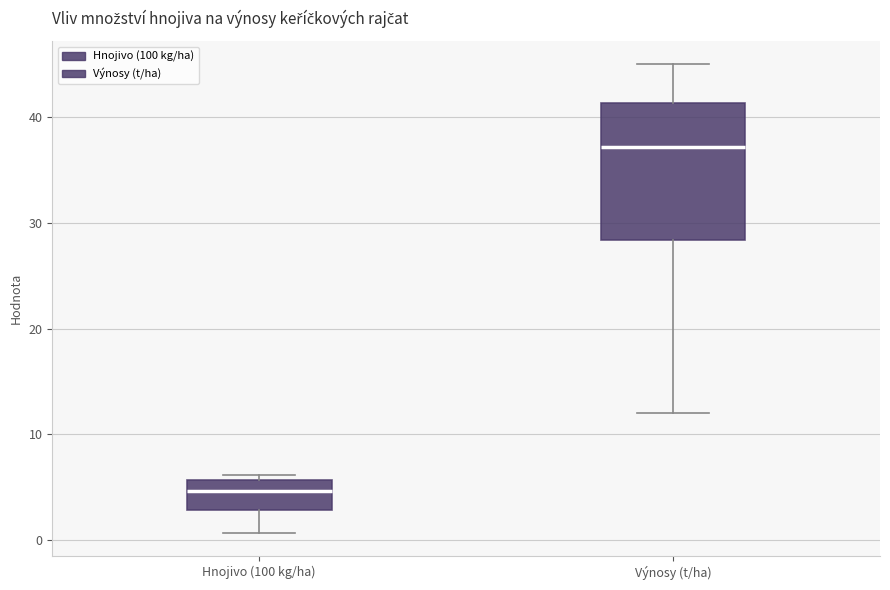

Which box's median line is the highest?

Výnosy (t/ha)